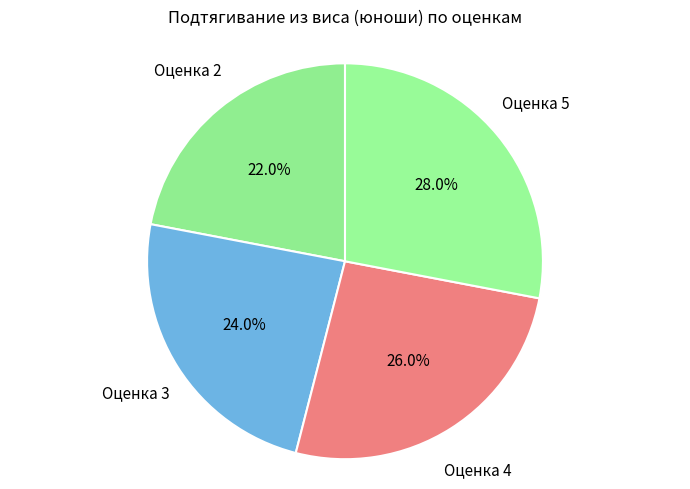

How many segments does this pie chart have?

4